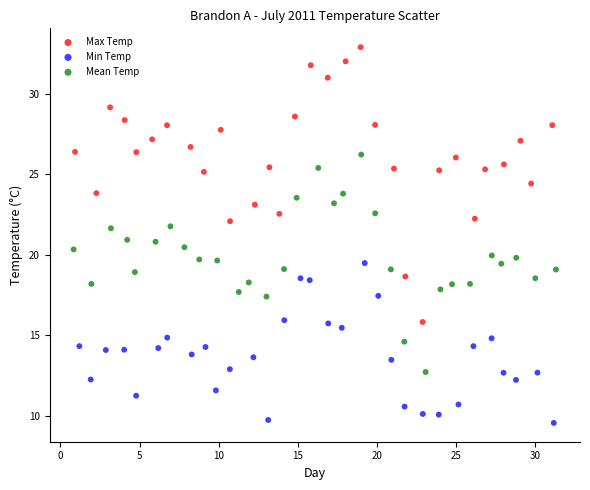

What are all the series names shown in the legend?

Max Temp, Min Temp, Mean Temp